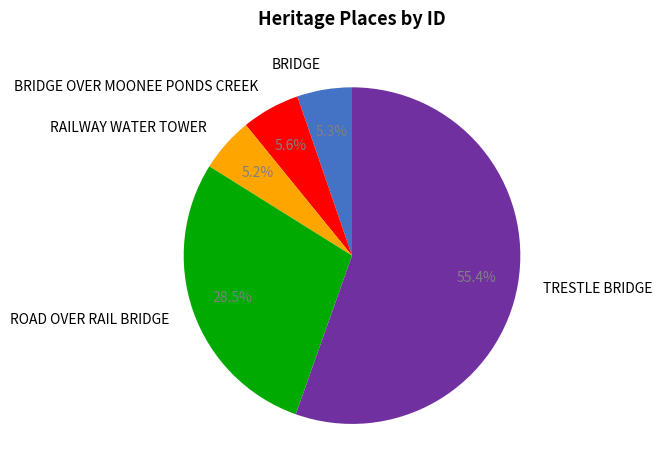

Is it true that TRESTLE BRIDGE is 62% of the pie?

False